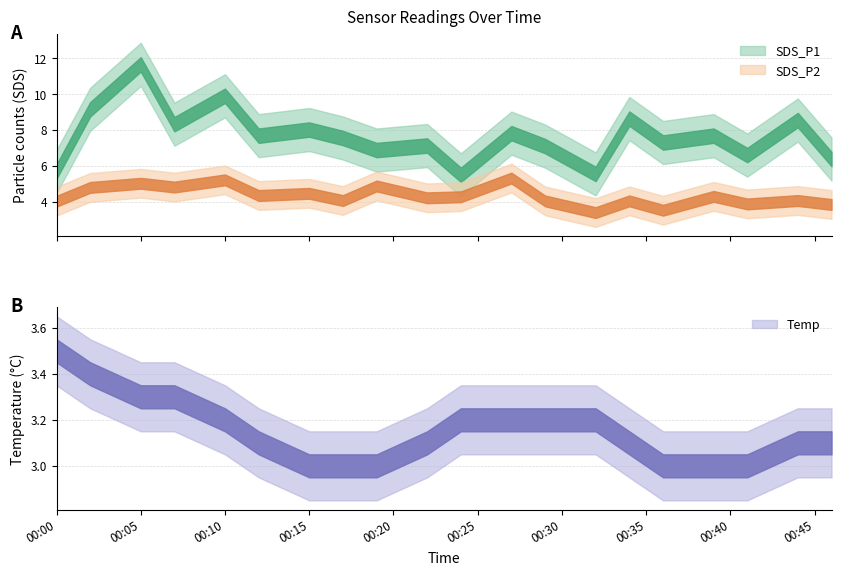

Reading left to right, extract all data points from this chart.

SDS_P1: 5.7	9.2	11.7	8.3	9.9	7.7	8.0	7.5	6.9	7.1	5.5	7.8	7.1	5.5	8.6	7.3	7.7	6.6	8.6	6.4
SDS_P2: 4.0	4.8	5.0	4.8	5.2	4.3	4.5	4.1	4.9	4.2	4.3	5.3	4.0	3.4	4.0	3.5	4.3	3.9	4.1	3.9
Temp: 3.5	3.4	3.3	3.3	3.2	3.1	3.0	3.0	3.0	3.1	3.2	3.2	3.2	3.2	3.1	3.0	3.0	3.0	3.1	3.1